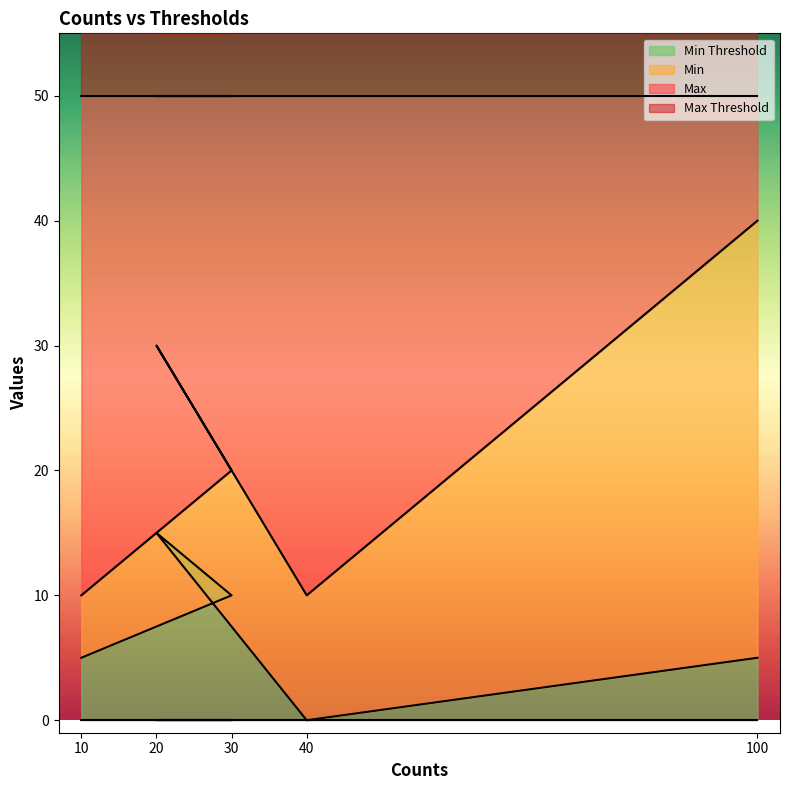

Does the chart display data point markers on the line(s)?

No